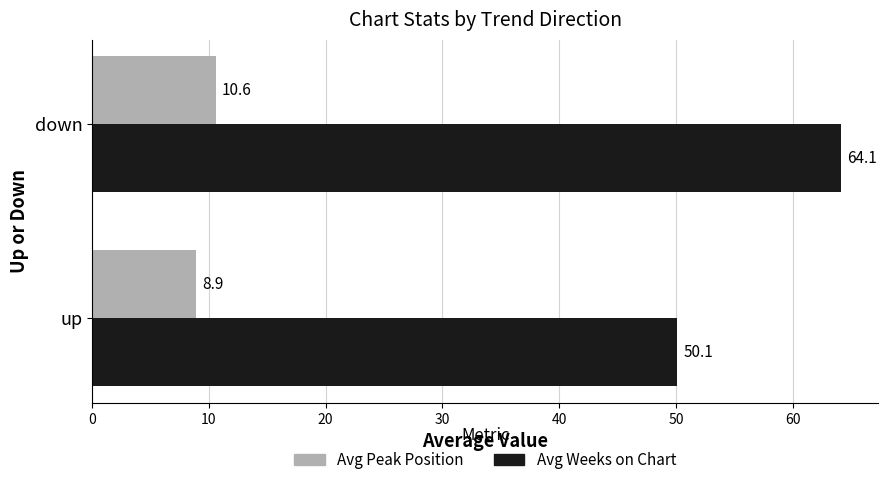

How many values in the Avg Peak Position series exceed 10?

1